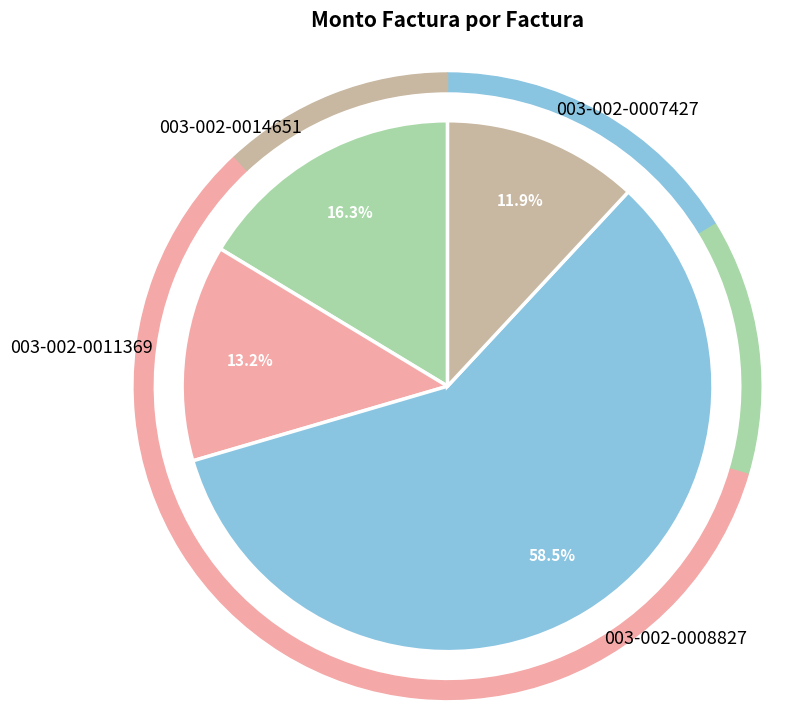

What is the change in value from 003-002-0014651 to 003-002-0008827?

+2711283